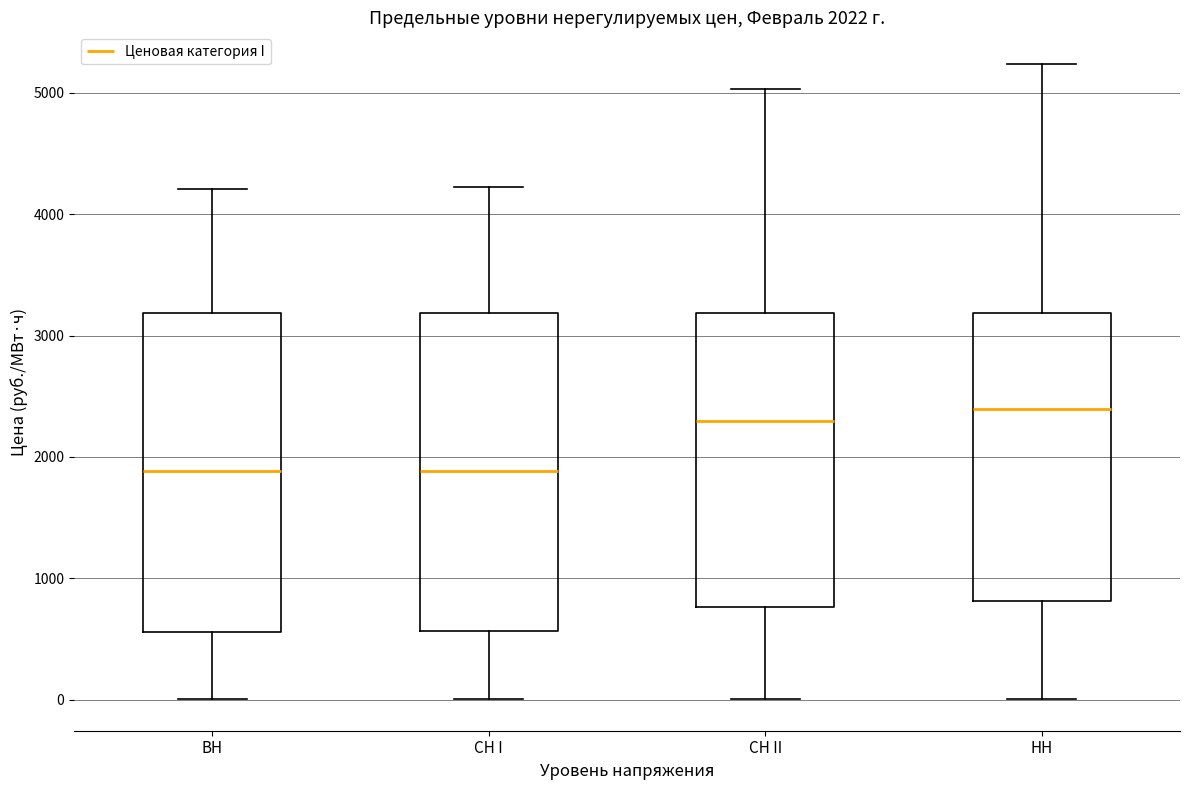

Which box has the highest median line?

НН